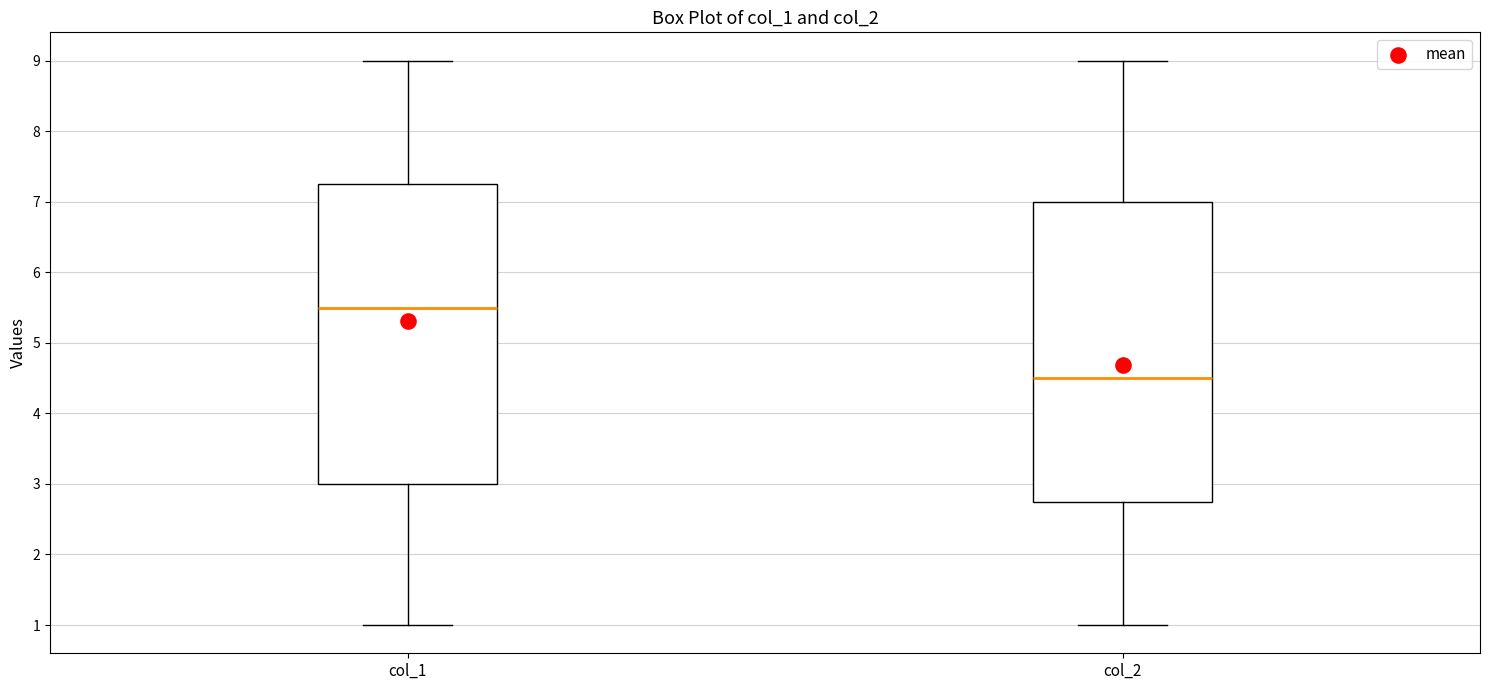

Reading left to right, transcribe this box plot: for each box, give where its median line is, the range the box spans, and where its two whiskers end, as read against the y-axis. The values are not printed on the chart, so give them approximately, as read against the axis.

col_1: median 5.5, box 3.0 to 7.3, whiskers 1.0 to 9.0
col_2: median 4.5, box 2.8 to 7.0, whiskers 1.0 to 9.0